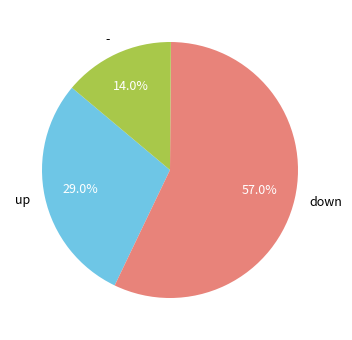

Does up account for over 50% of the chart?

No